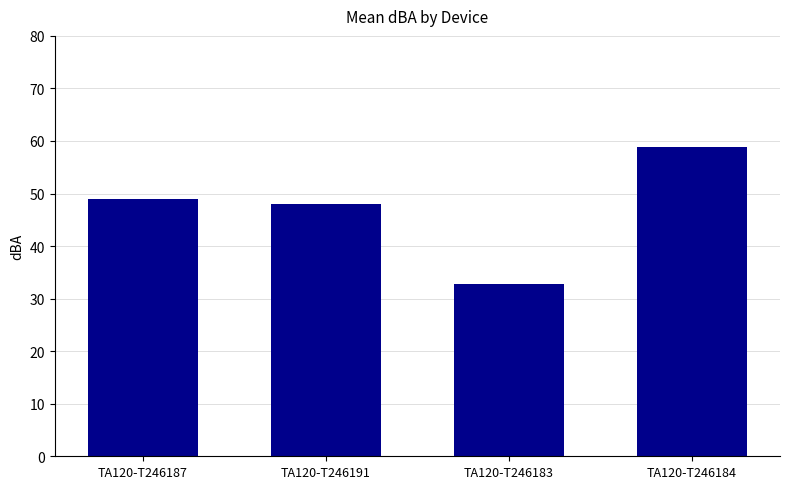

Rank the categories by value from lowest to highest.

TA120-T246183, TA120-T246191, TA120-T246187, TA120-T246184